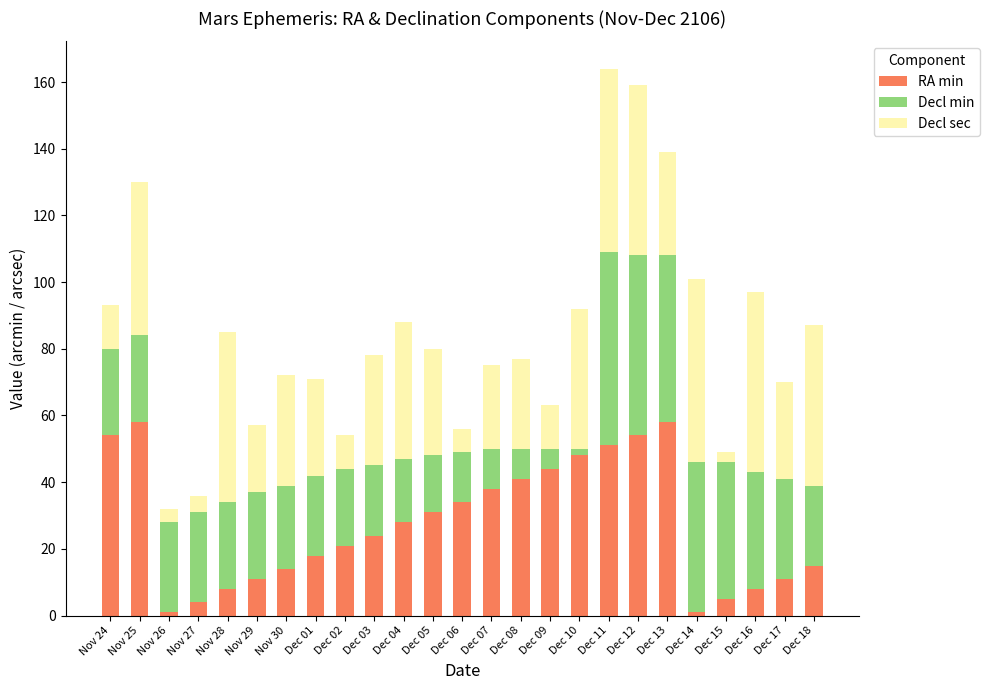

What is the highest value of the RA min series?

58